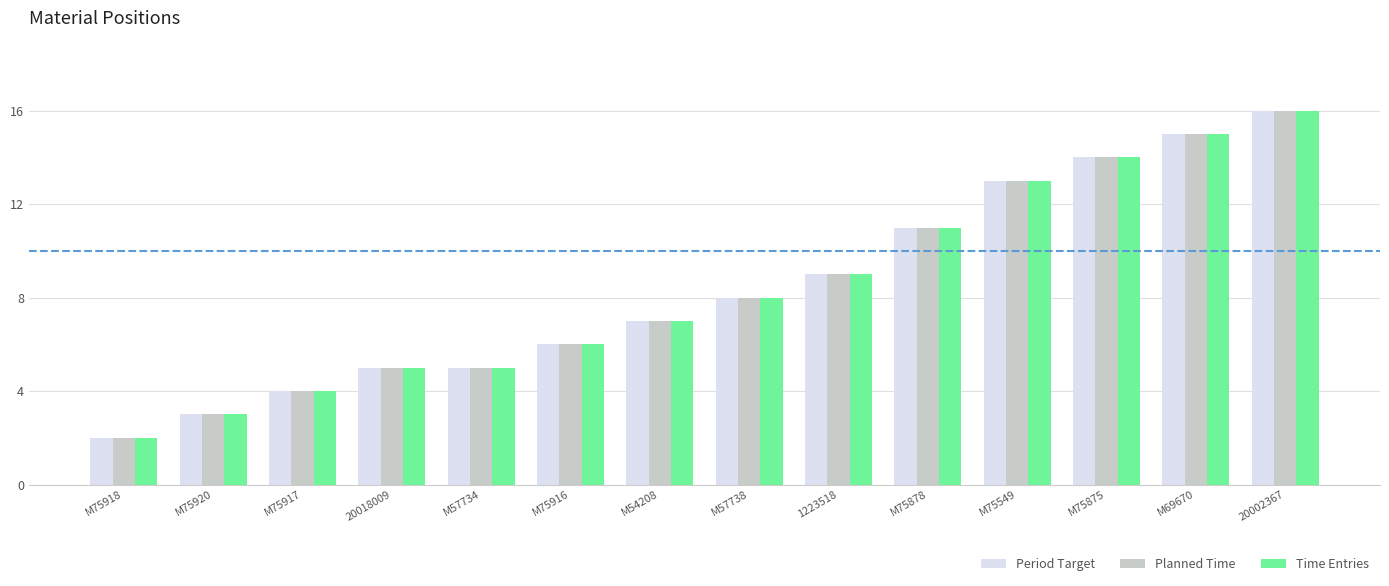

The value of Period Target at M69670 is 9. True or false?

False